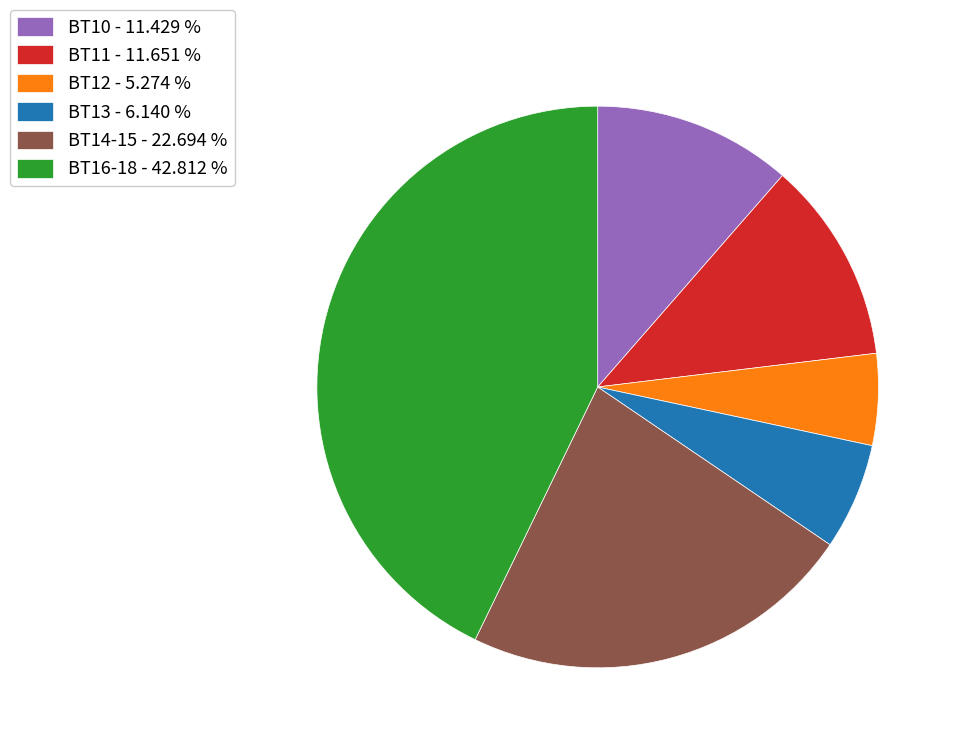

Is there a majority slice in this chart?

No